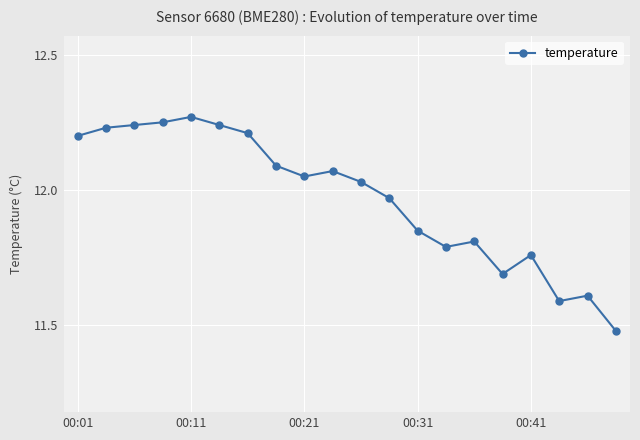

True or false: the data has more than 1 interior local peaks.

True